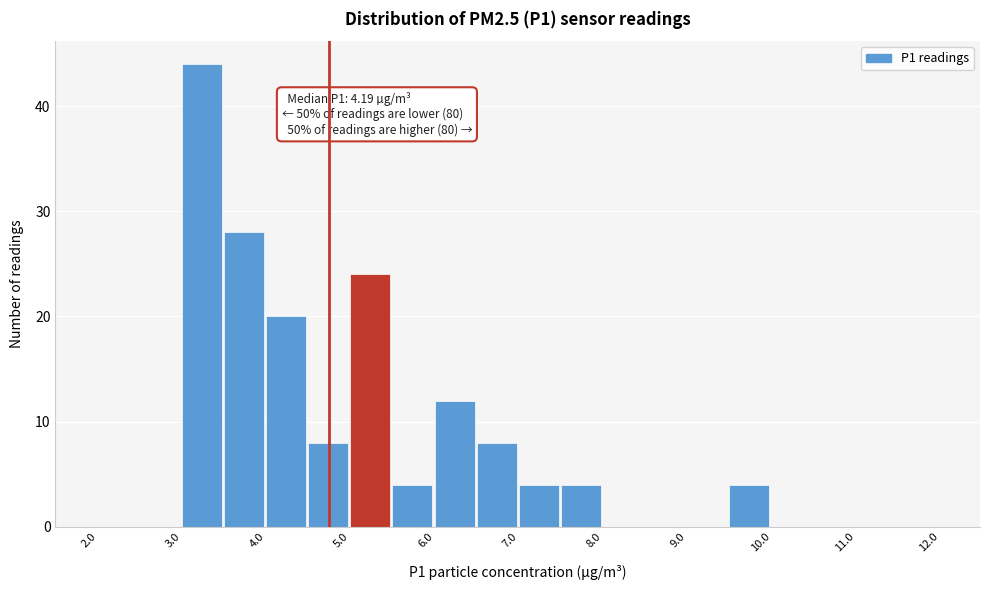

Which range on the x-axis has the tallest bar?

3.0 to 3.5